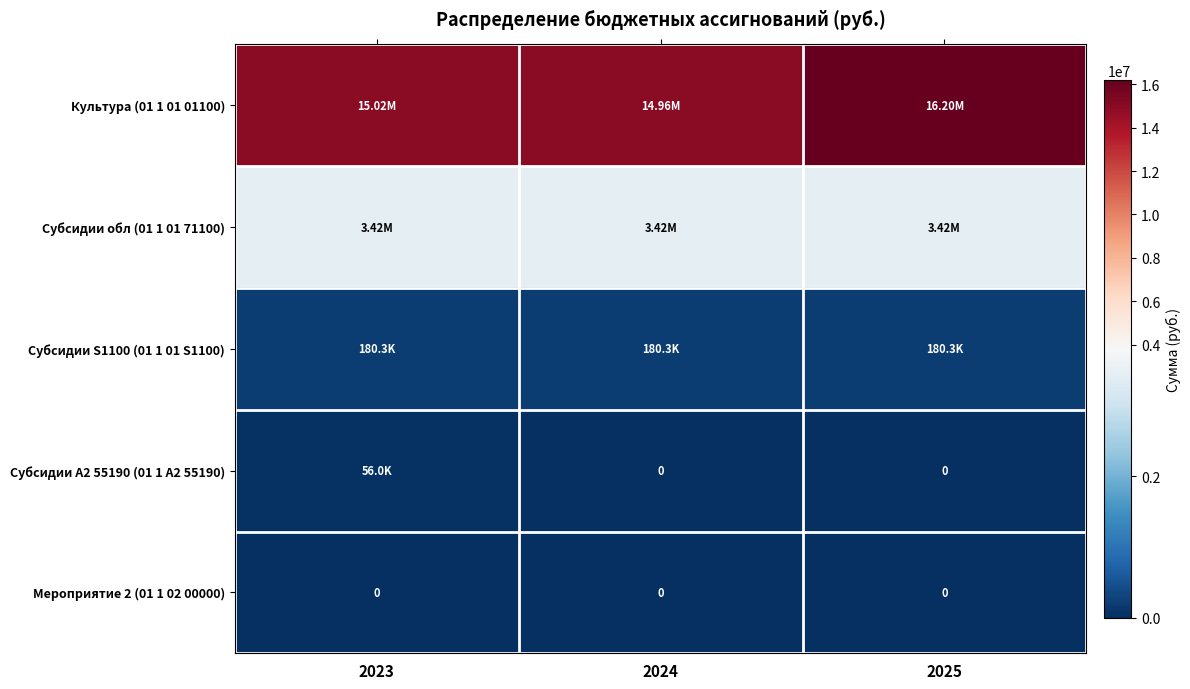

Which series has the largest total across all categories?

Культура (01 1 01 01100)